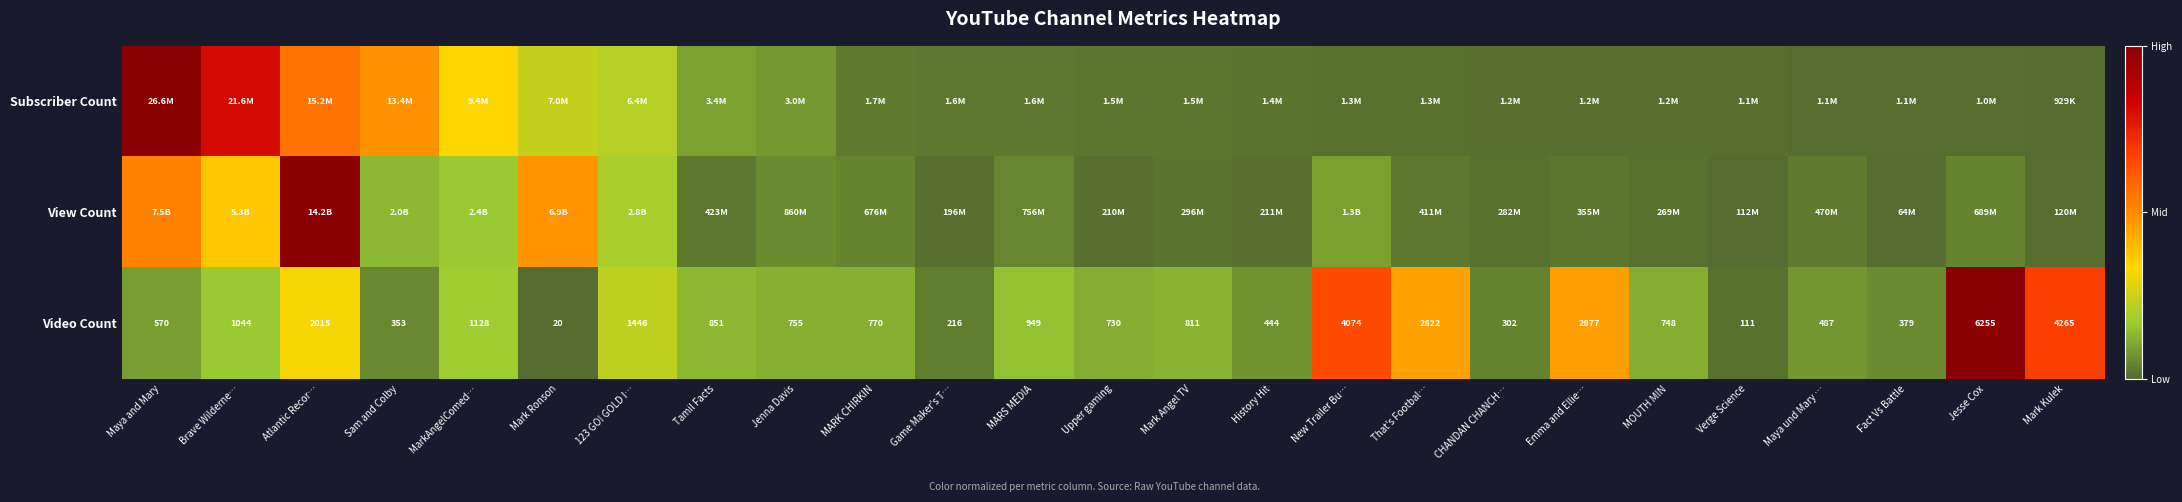

At which label is Video Count closest to 3137?

Emma and Ellie…